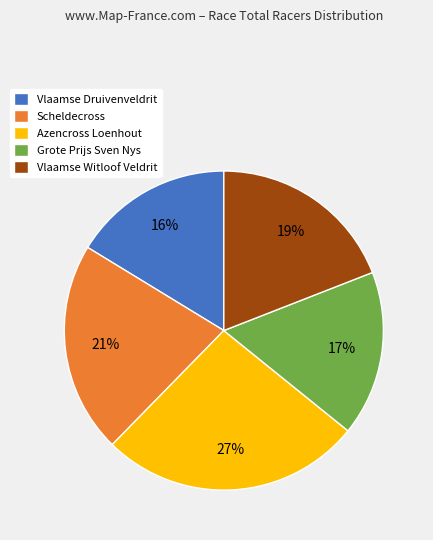

What is the largest slice in the pie chart?

Azencross Loenhout